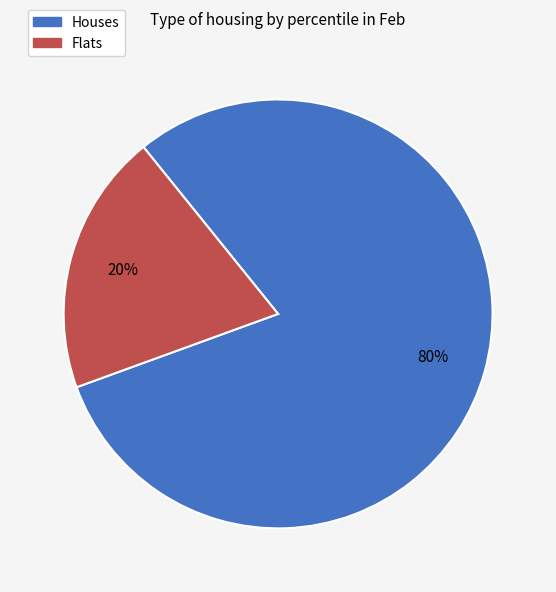

Is there any slice that represents more than half of the pie?

Yes